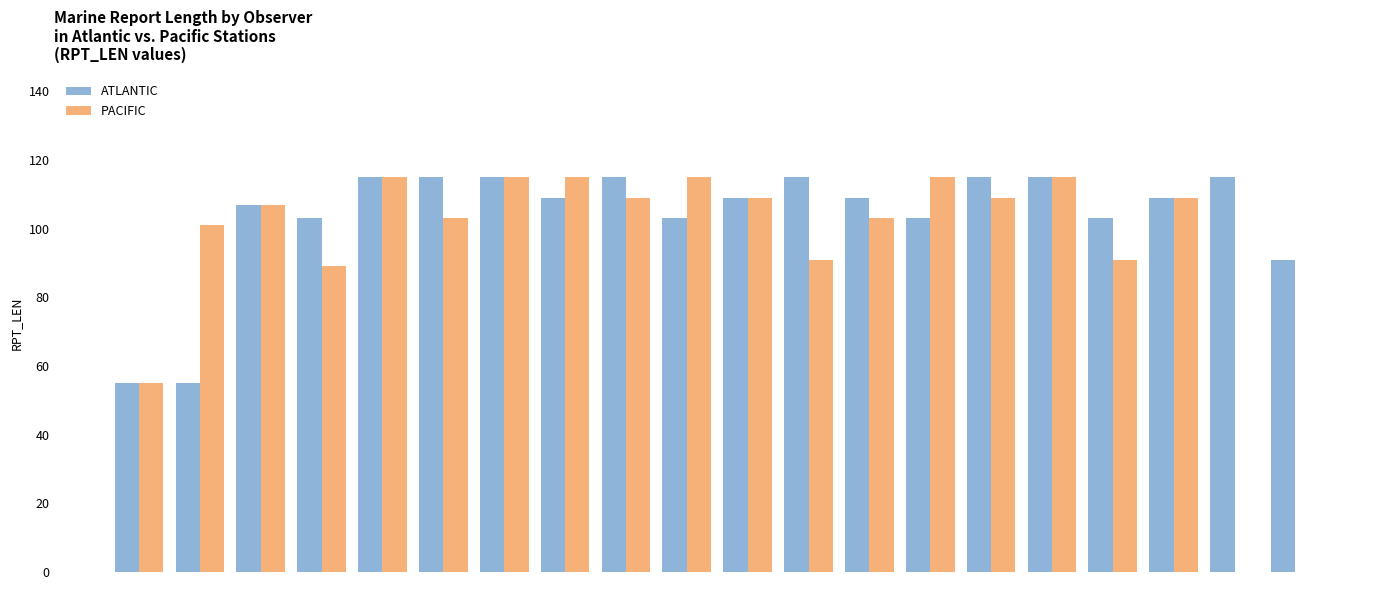

Which series has the largest total across all categories?

ATLANTIC